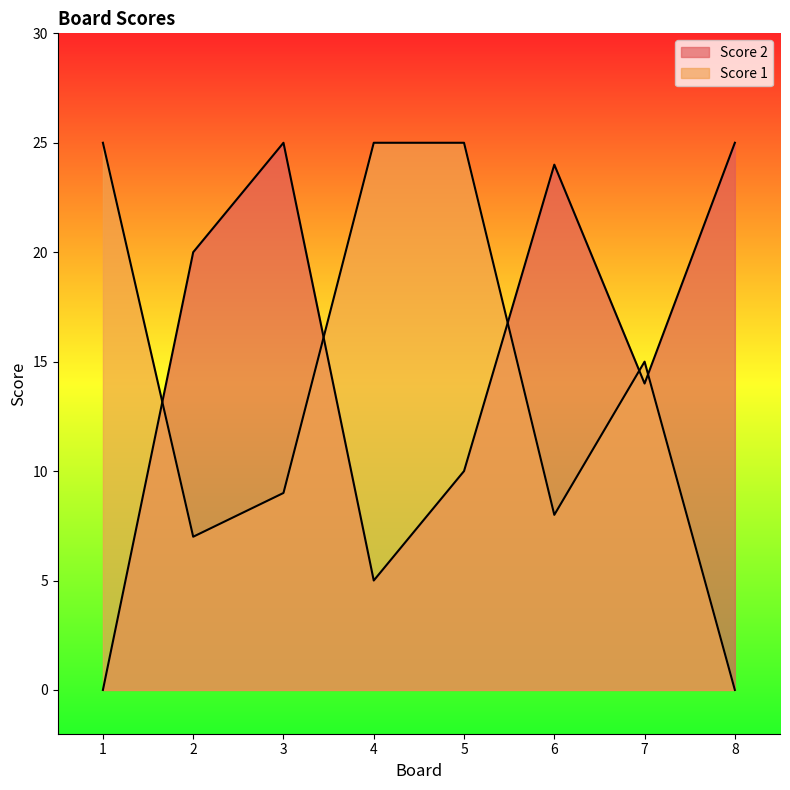

Which series changed the most between 2 and 4?

Score 1